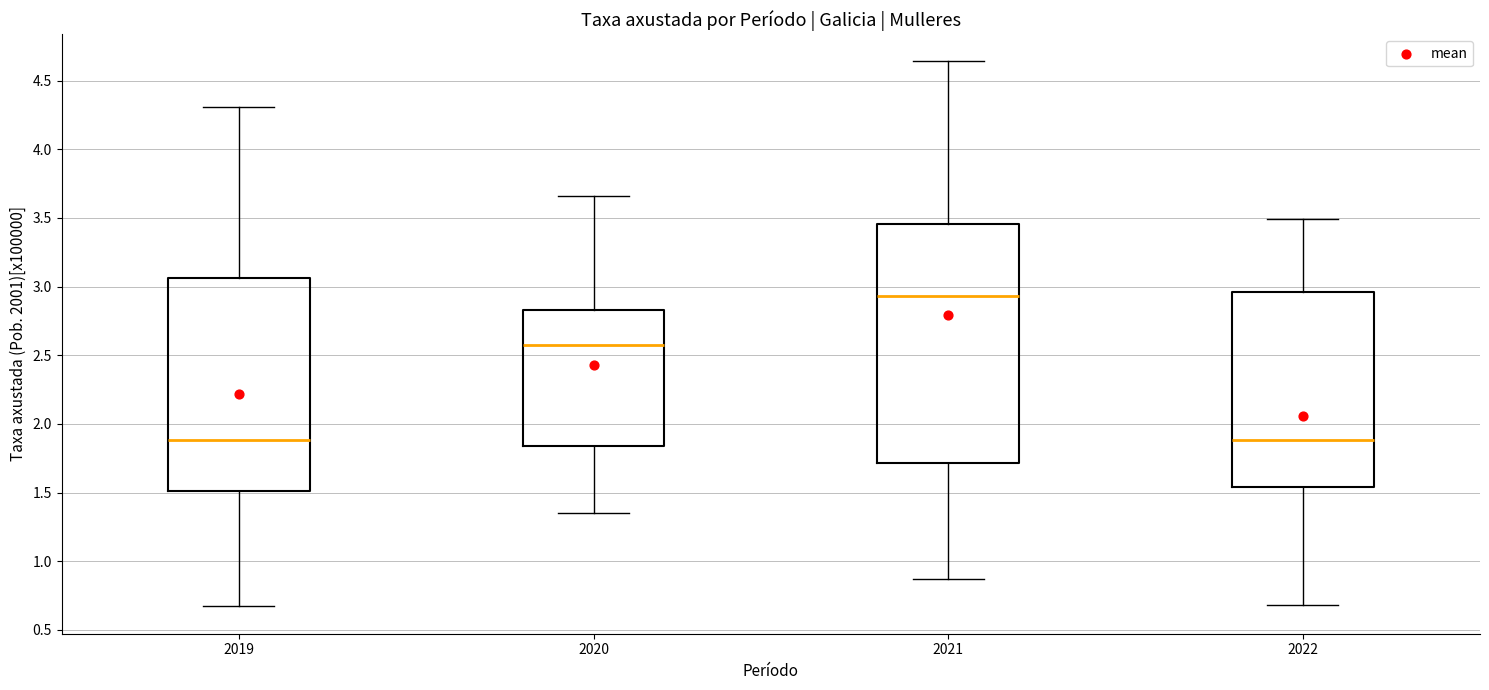

Comparing the boxes themselves (not the whiskers), which one is the tallest?

2021